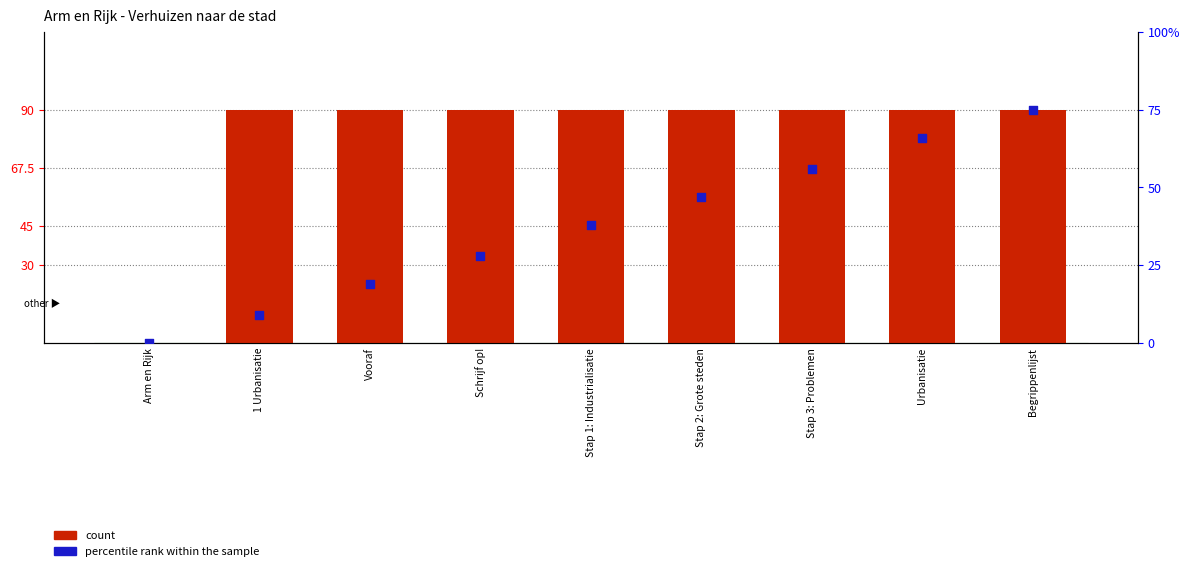

Is the value of percentile rank within the sample at Stap 1: Industrialisatie greater than the value of count at Schrijf op!?

No